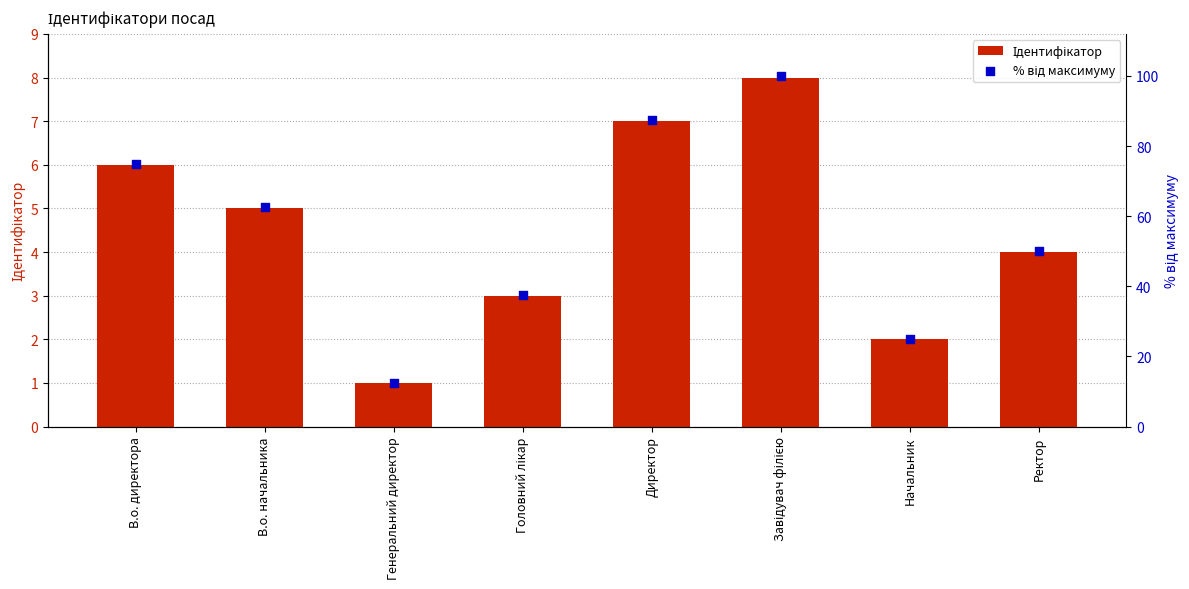

What are all the series names shown in the legend?

Ідентифікатор, % від максимуму